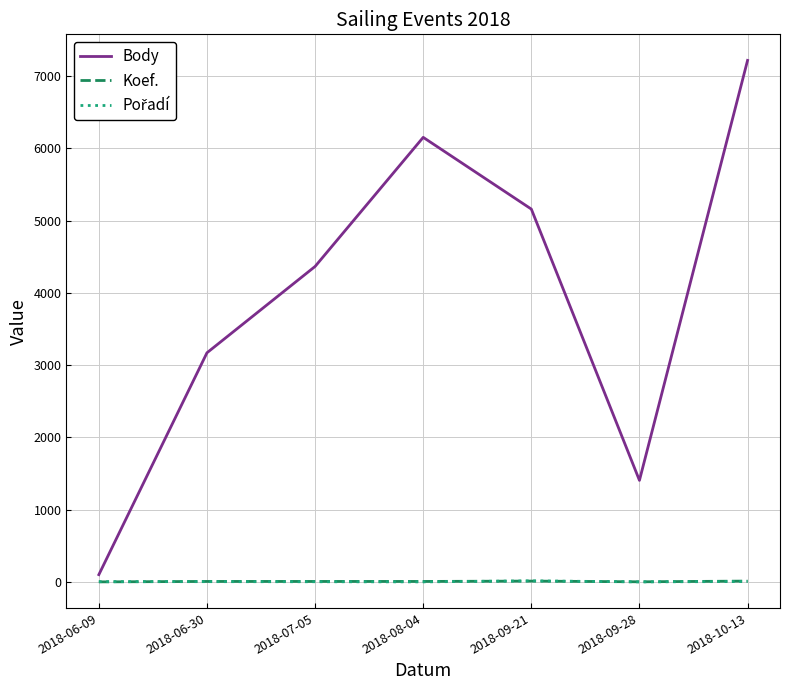

Which label corresponds to the largest value in the chart?

2018-10-13